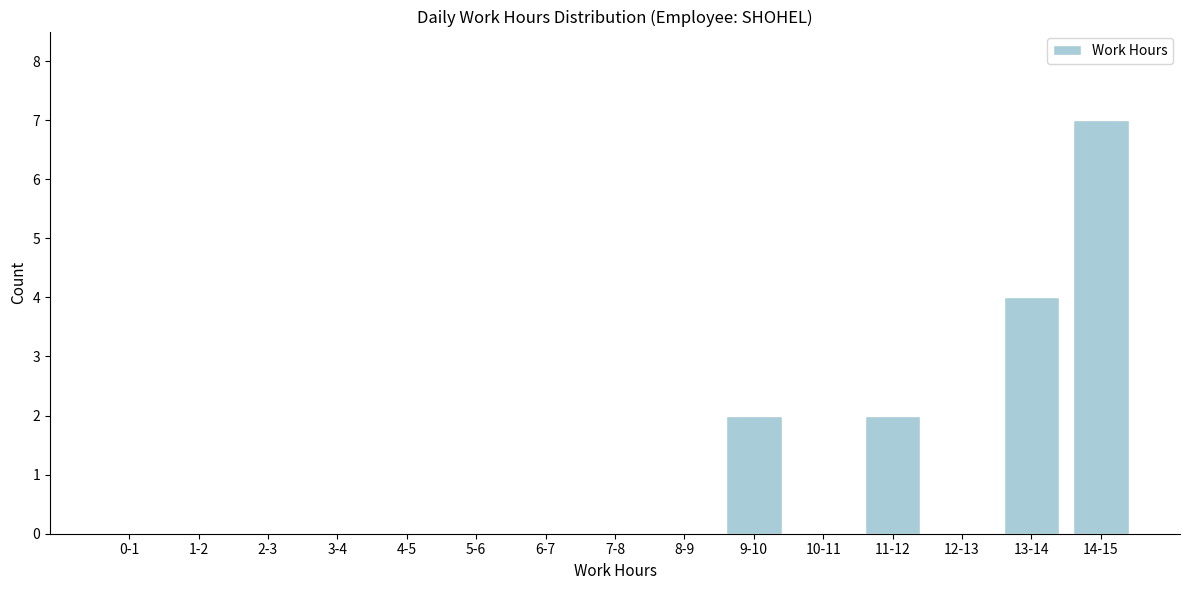

Reading right to left, extract all data points from this chart.

14-15=7	13-14=4	12-13=0	11-12=2	10-11=0	9-10=2	8-9=0	7-8=0	6-7=0	5-6=0	4-5=0	3-4=0	2-3=0	1-2=0	0-1=0